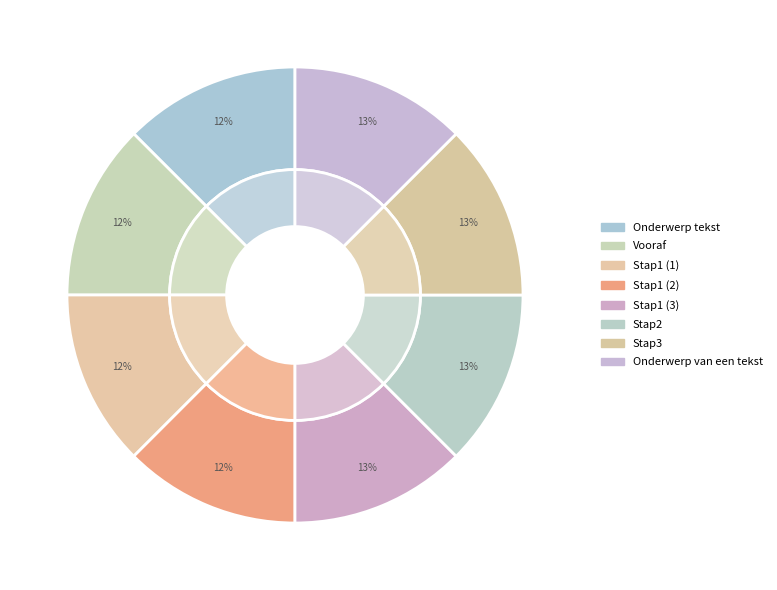

To the nearest percent, what portion does Stap1 (3) represent?

13%